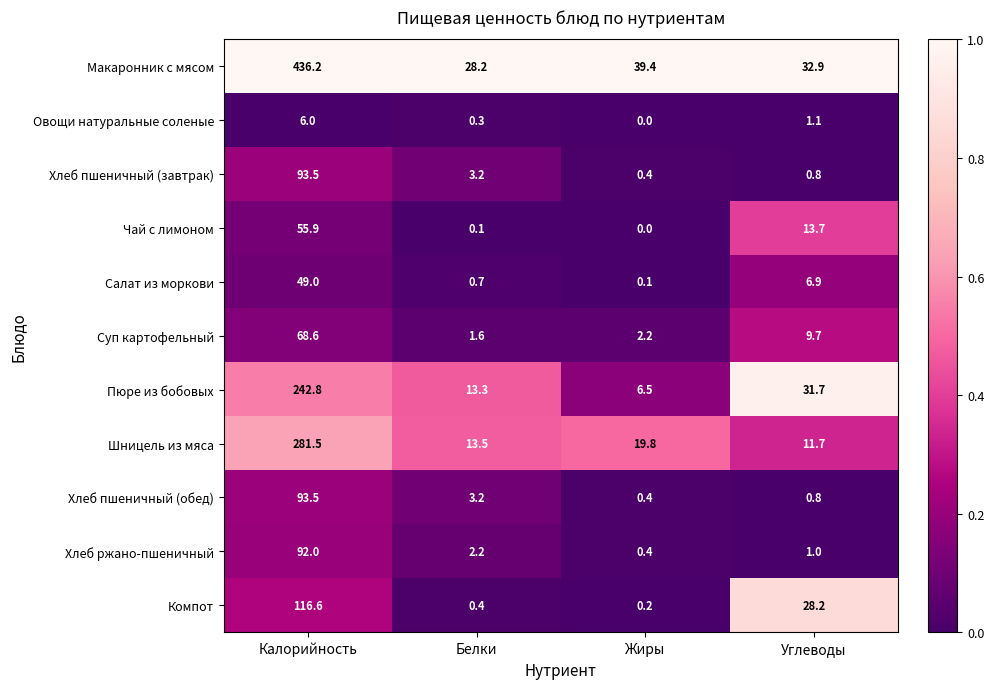

What is the sum of the Хлеб пшеничный (обед) values at Белки and Жиры?

3.6